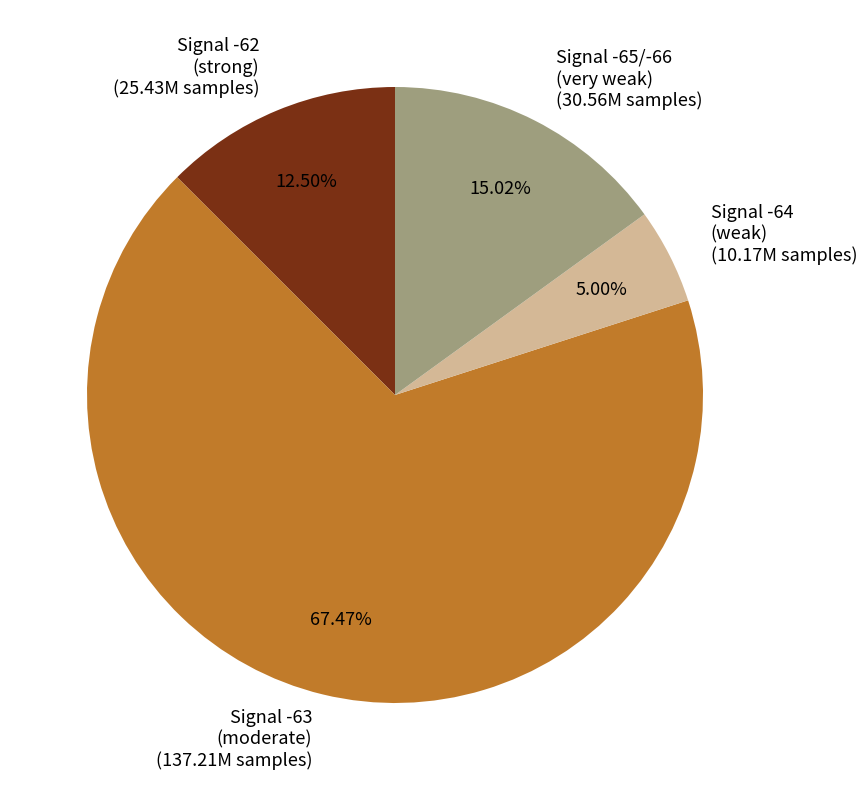

What is the ratio of the value at Signal -62 (strong) (25.43M samples) to the value at Signal -65/-66 (very weak) (30.56M samples)?

0.8